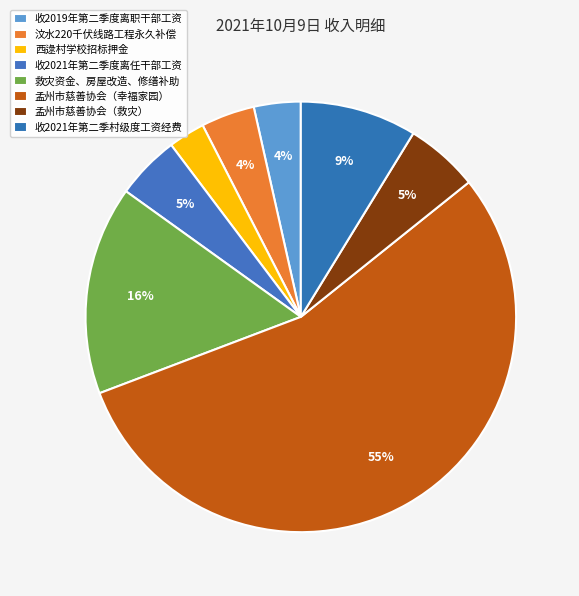

Is 孟州市慈善协会（幸福家园） the majority of the pie?

Yes